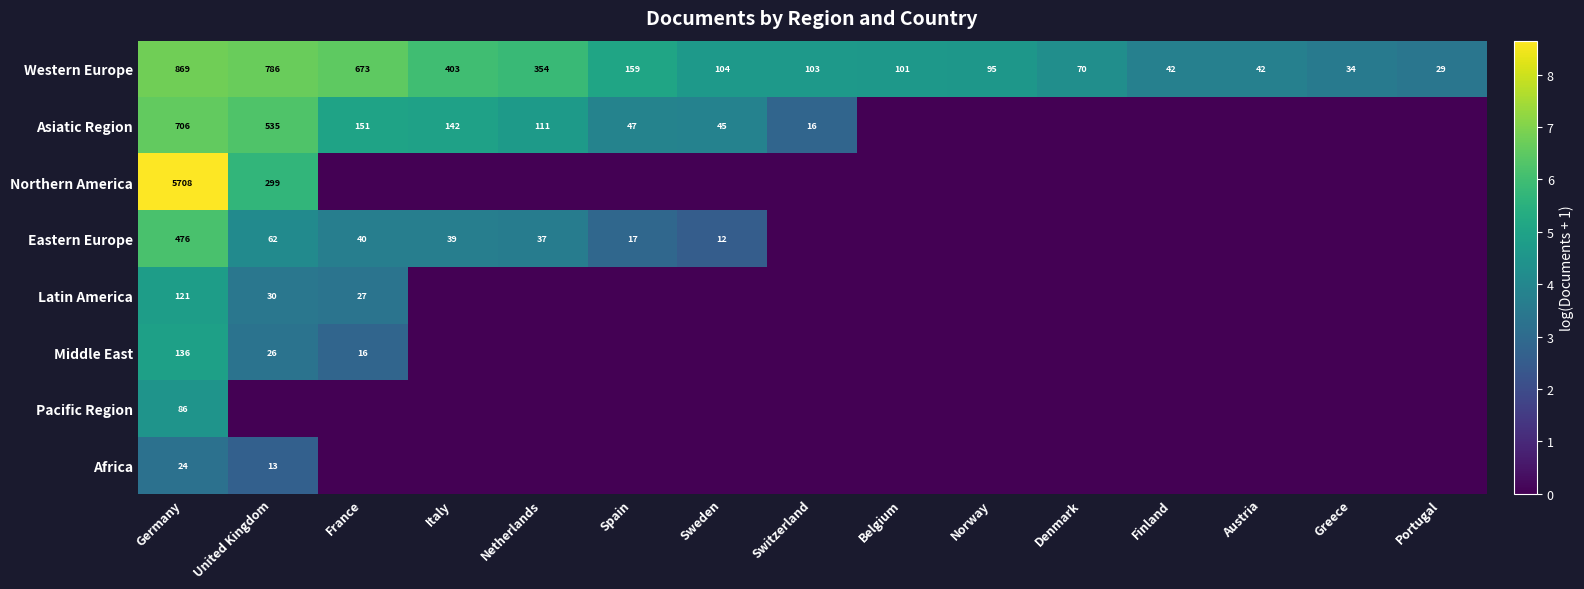

The Asiatic Region series shows 151 at France. True or false?

True